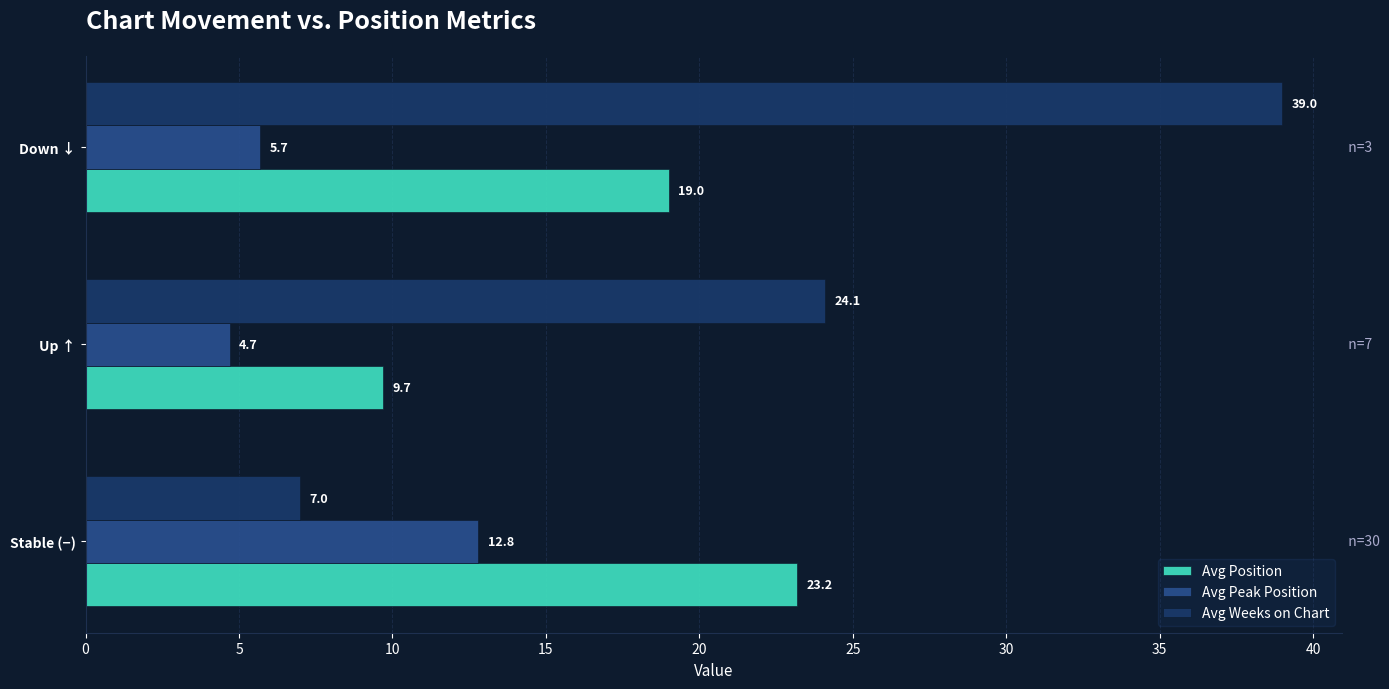

What is the average value of the Avg Position series?

17.3